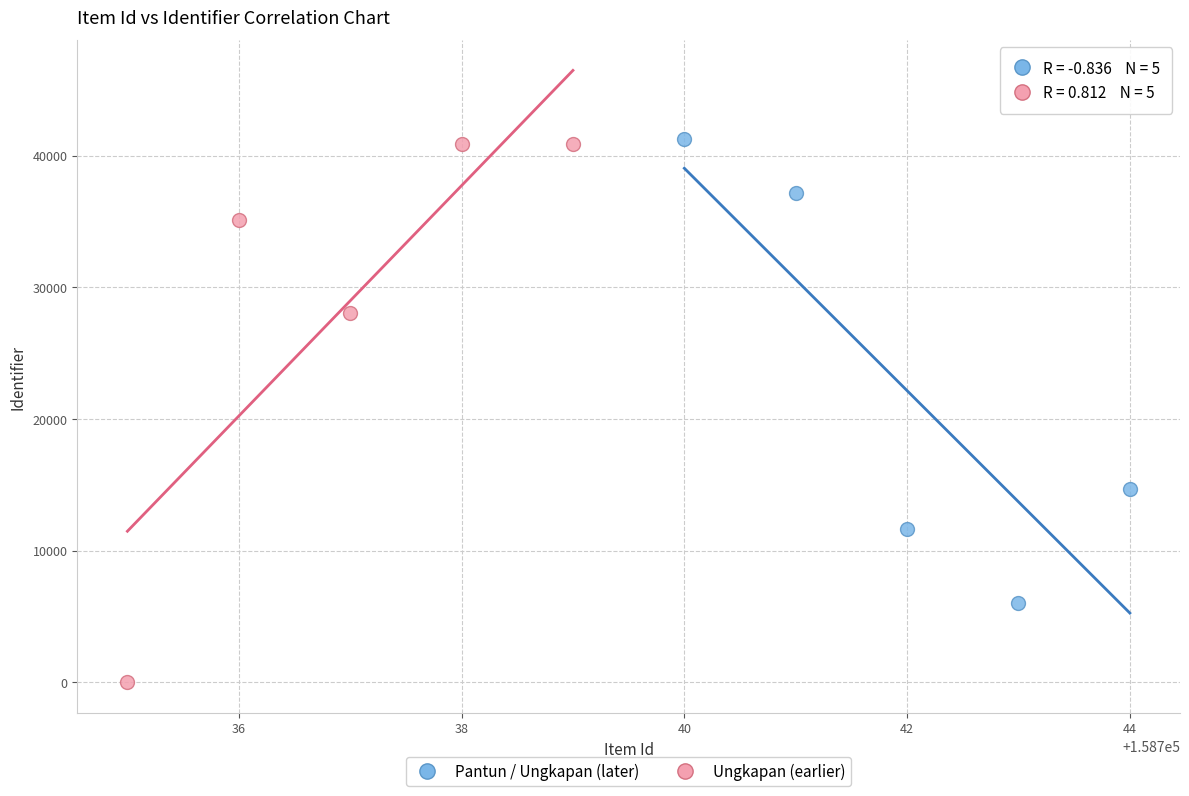

What are all the series names shown in the legend?

Pantun / Ungkapan (later), Ungkapan (earlier)